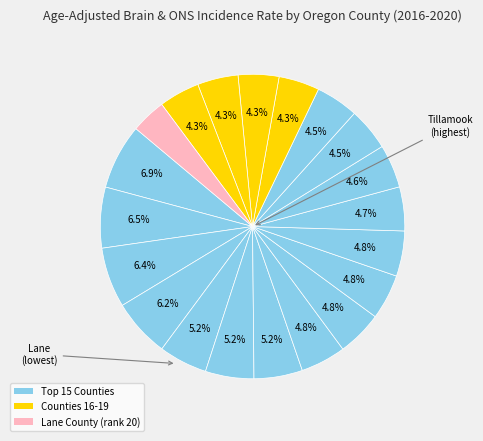

Rank the categories by value from lowest to highest.

Lane, Yamhill, Douglas, Multnomah, Linn, Washington, Klamath, Coos, Marion, Clackamas, Deschutes, Polk, Jackson, Josephine, Lincoln, Benton, Columbia, Curry, Clatsop, Tillamook